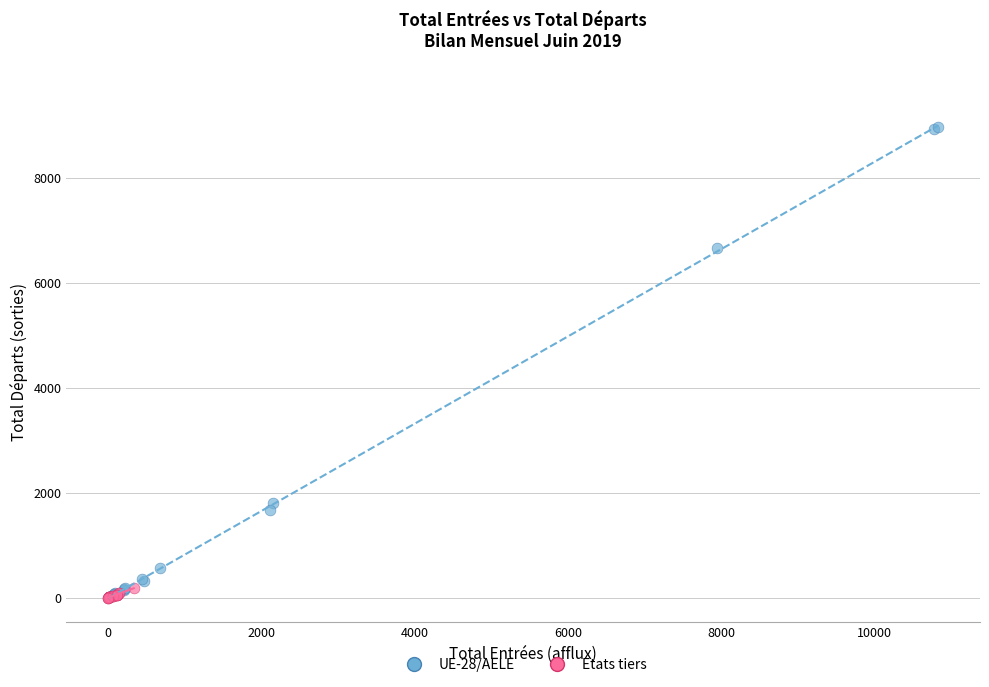

Which series reaches the maximum Y coordinate?

UE-28/AELE